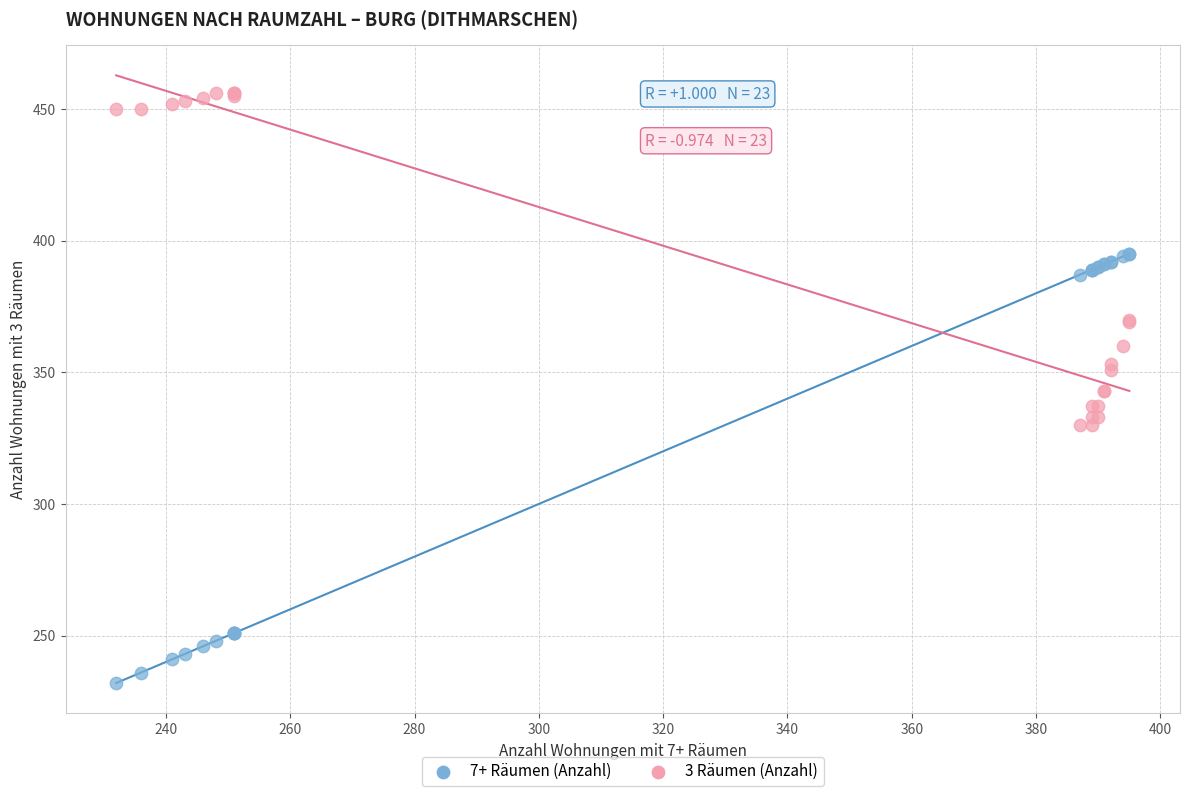

Which series has the largest Y range (max minus min)?

7+ Räumen (Anzahl)